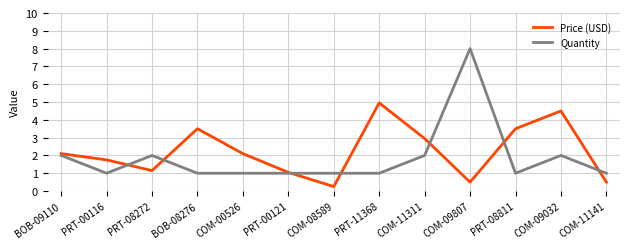

Which series changed the most between BOB-08276 and PRT-11368?

Price (USD)